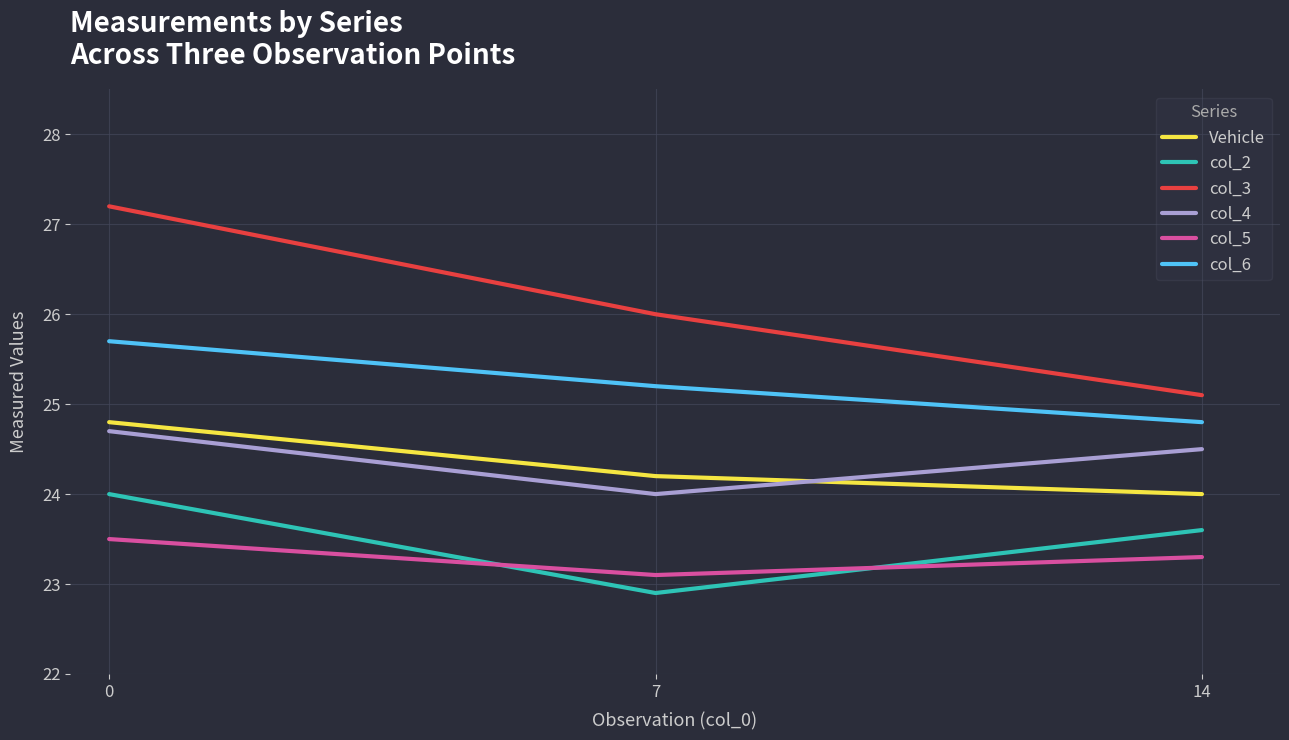

What is the total value across all series at 0?

149.9